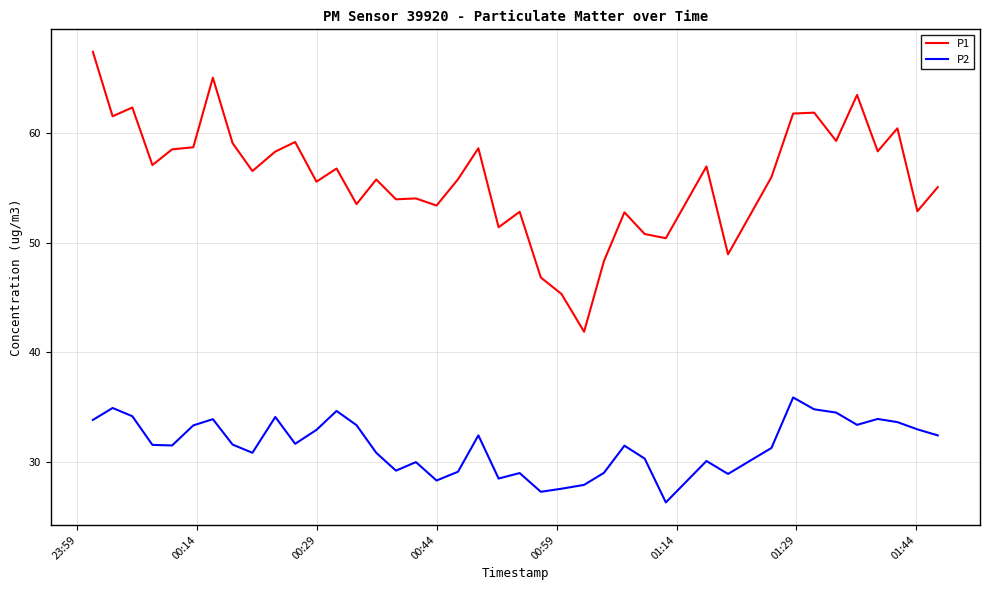

What is the maximum value shown in the chart?

67.4